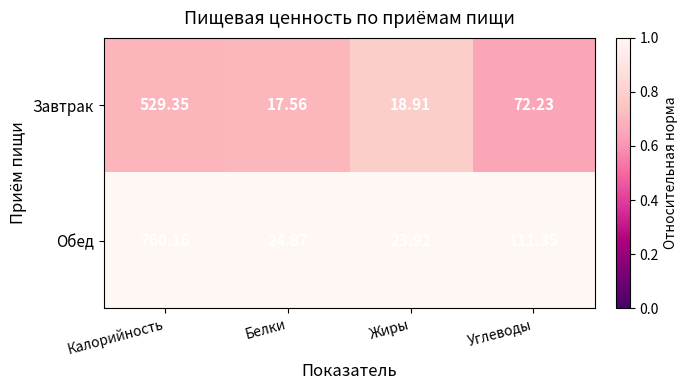

Which series changed the most between Жиры and Углеводы?

Обед